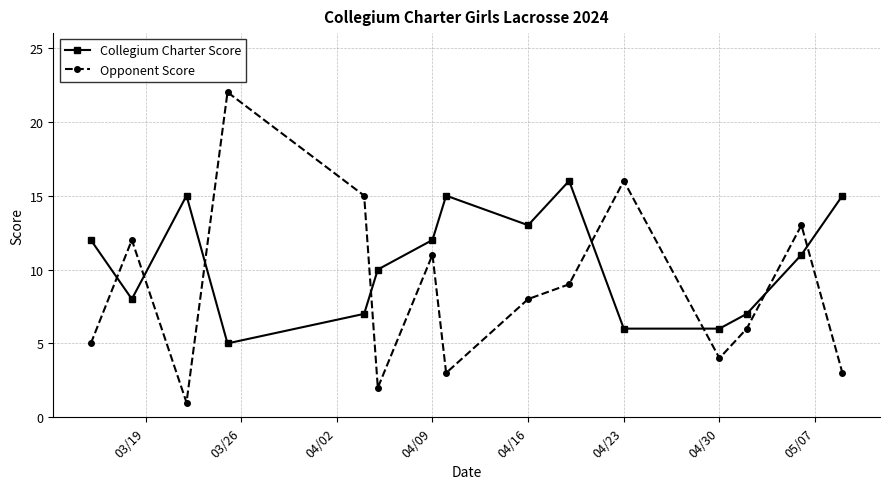

Which series has the widest spread of values?

Opponent Score